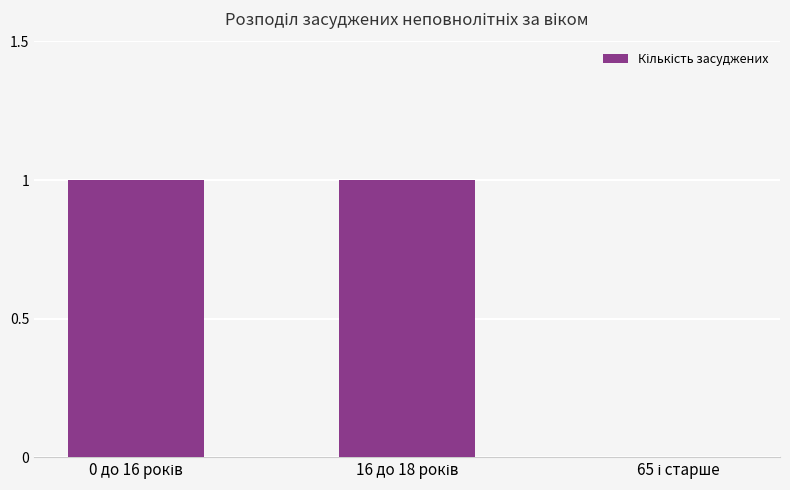

How many values are above zero?

2